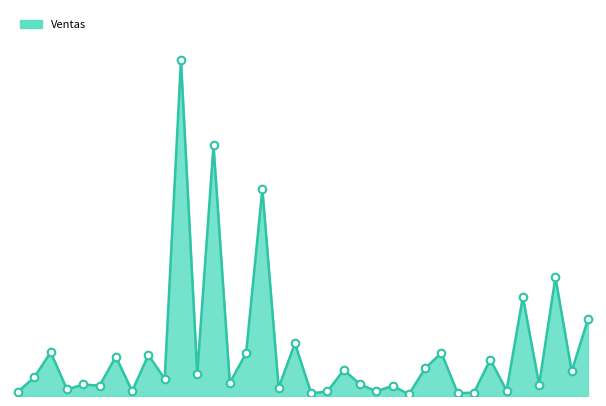

Does the chart have visible grid lines?

No